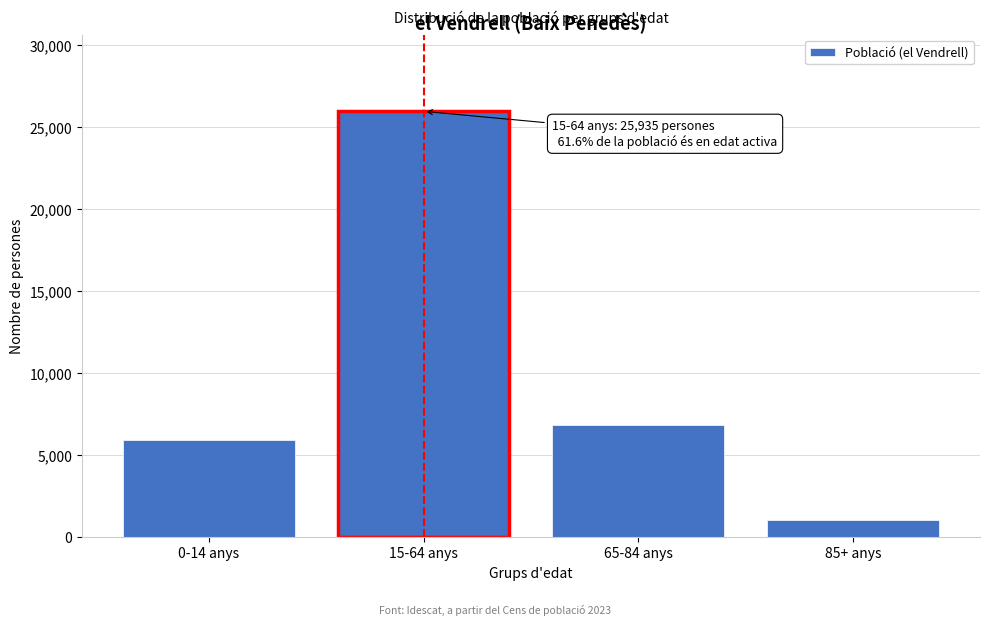

Reading left to right, extract all data points from this chart.

5913	25935	6790	1047